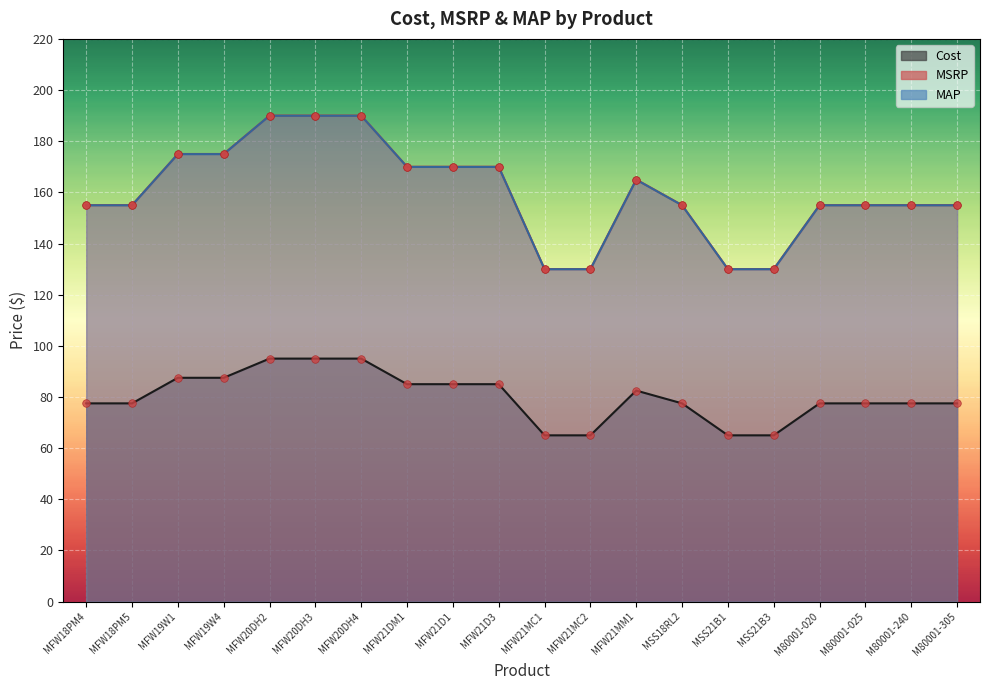

At which category is the sum across all series the highest?

MFW20DH2